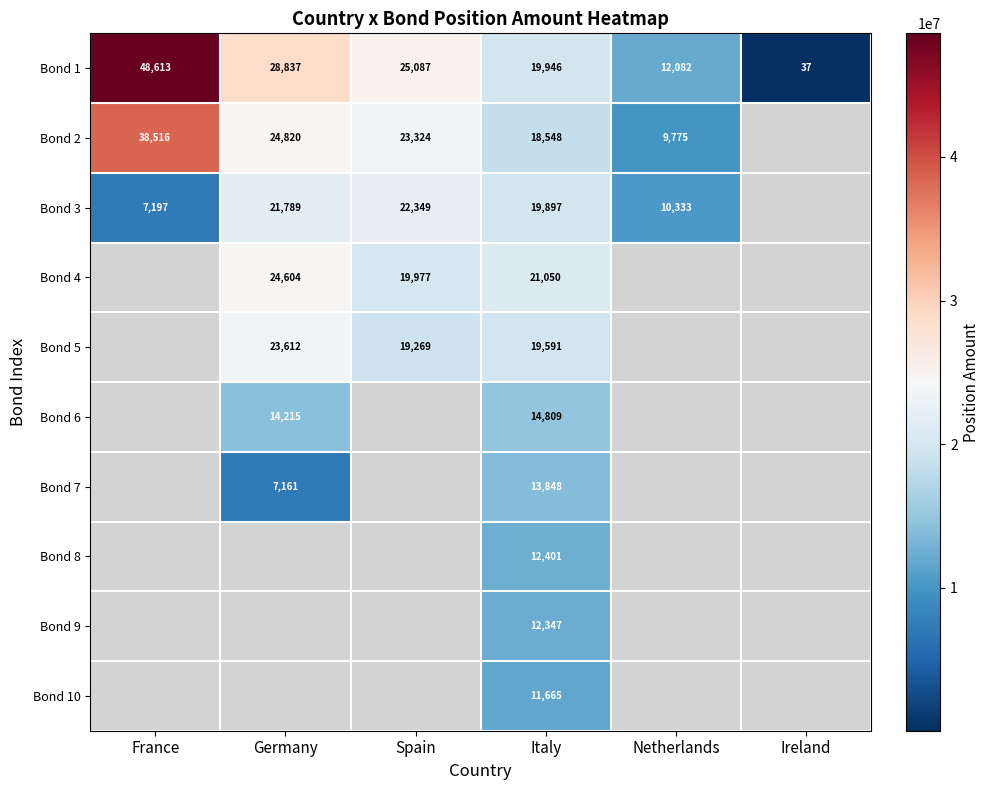

Rank the series at Italy from highest to lowest value.

Bond 4, Bond 1, Bond 3, Bond 5, Bond 2, Bond 6, Bond 7, Bond 8, Bond 9, Bond 10